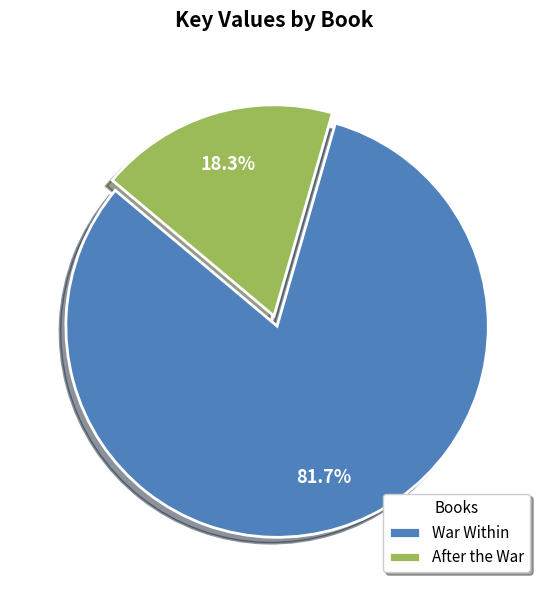

To the nearest percent, what percentage of the pie is War Within?

82%